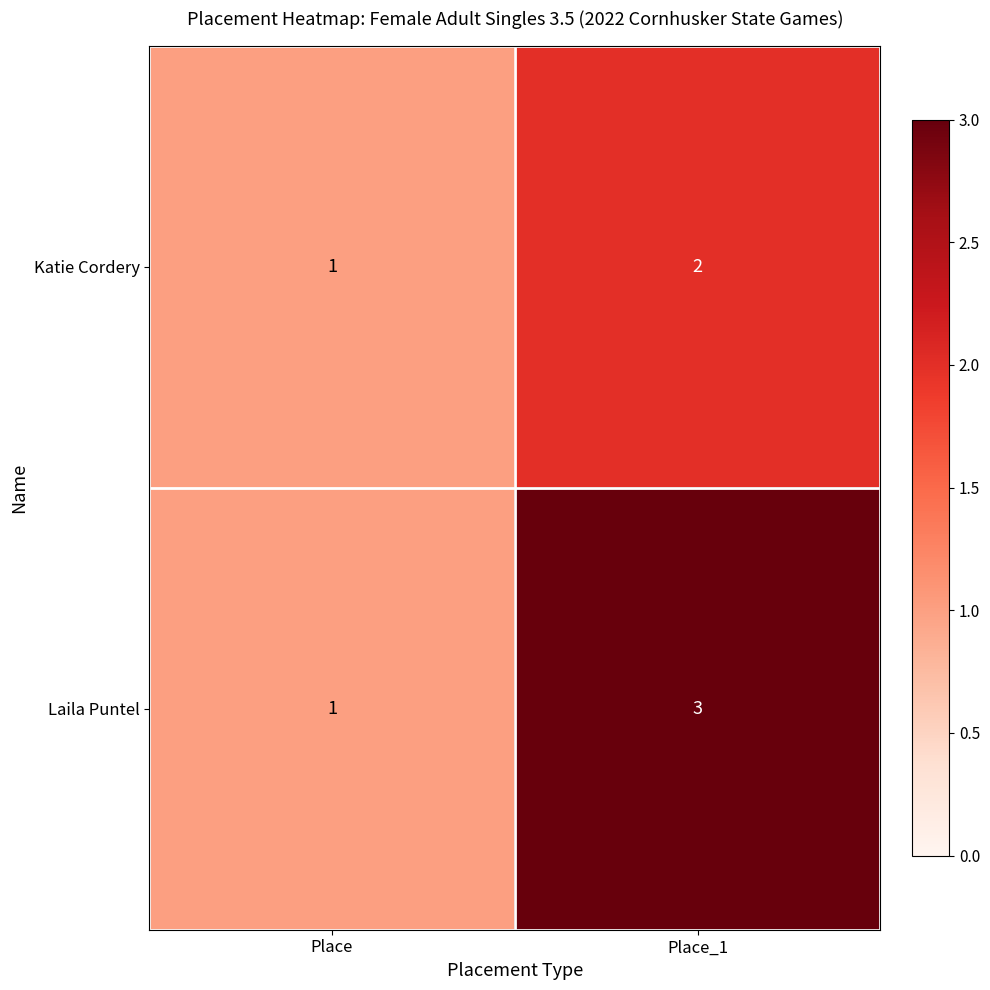

Which series has the widest spread of values?

Laila Puntel